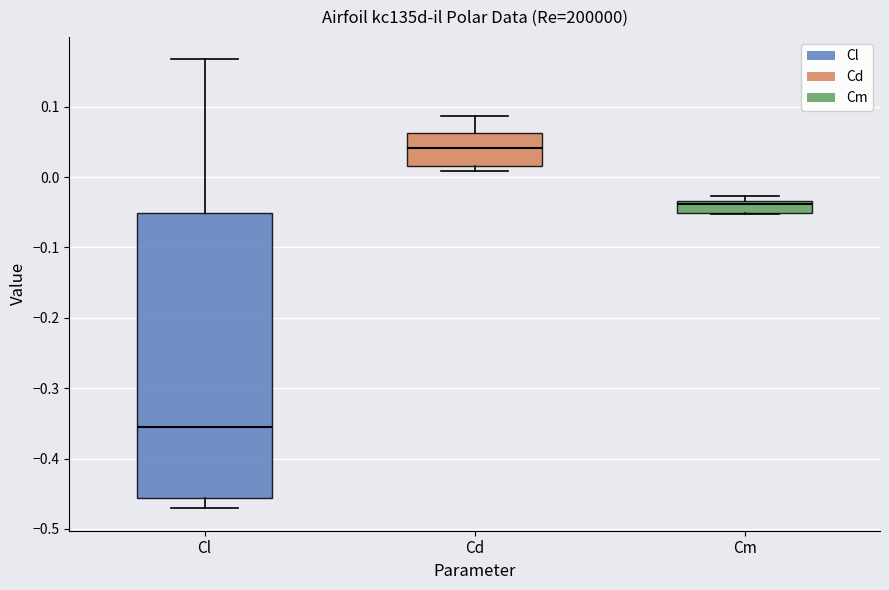

Reading left to right, read every box against the y-axis: the position of its median line, the range the box covers, and the ends of its whiskers. The values are not printed on the chart, so give them approximately, as read against the axis.

Cl: median -0.35, box -0.46 to -0.05, whiskers -0.47 to 0.17
Cd: median 0.04, box 0.02 to 0.06, whiskers 0.01 to 0.09
Cm: median -0.04, box -0.05 to -0.03, whiskers -0.05 to -0.03 (just above the box's upper edge)